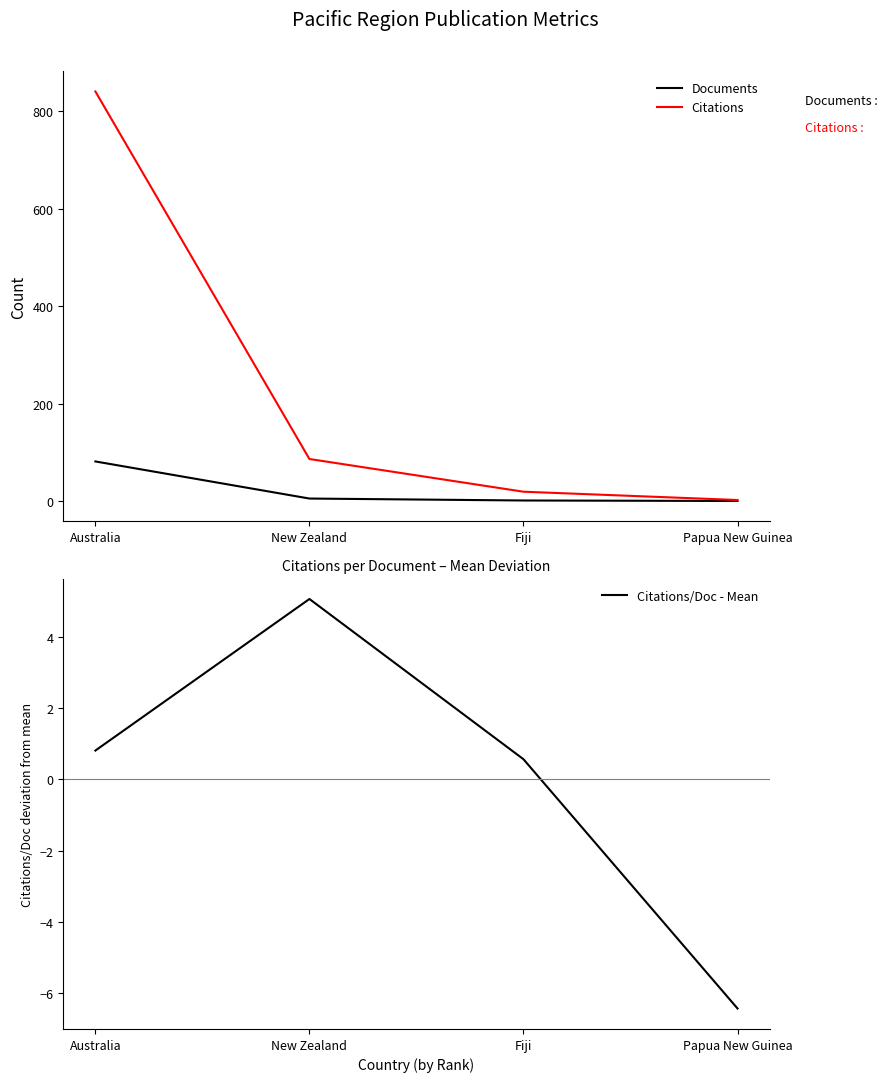

Where does the Citations series first go above 87?

Australia